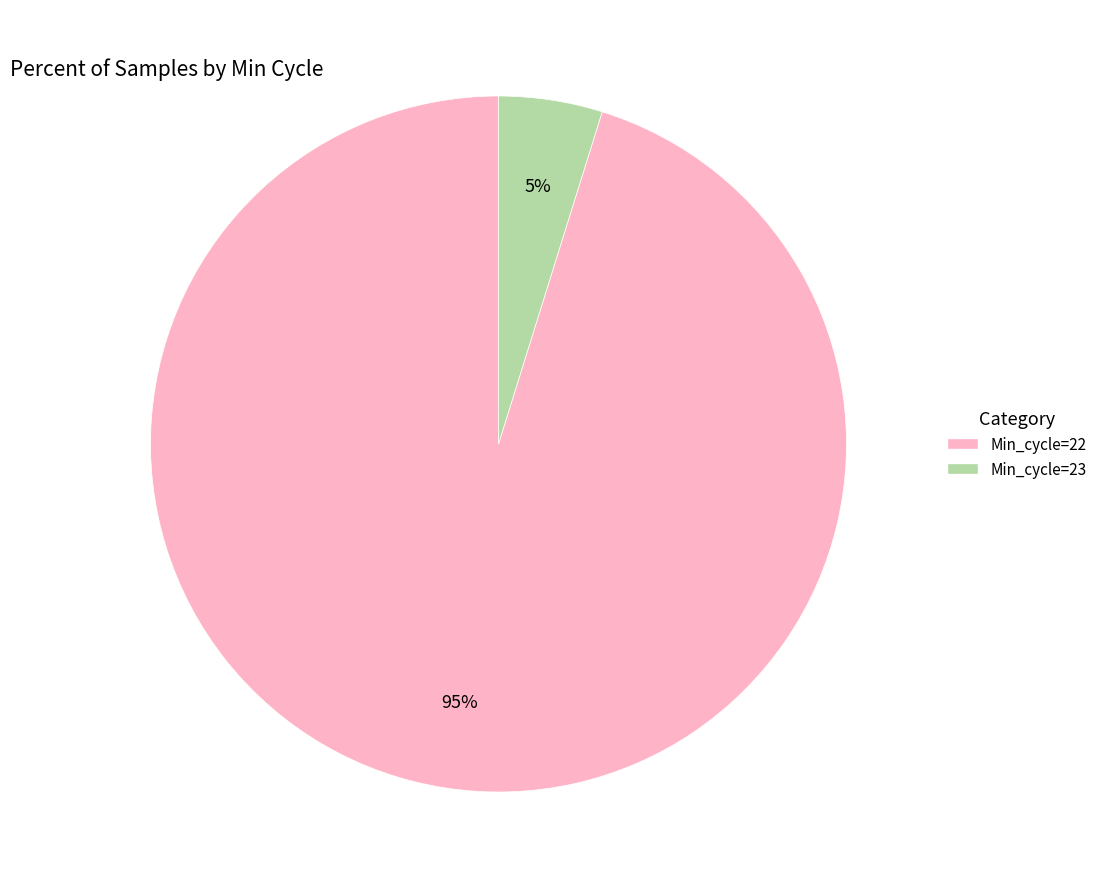

To the nearest percent, what is the average slice percentage?

50%